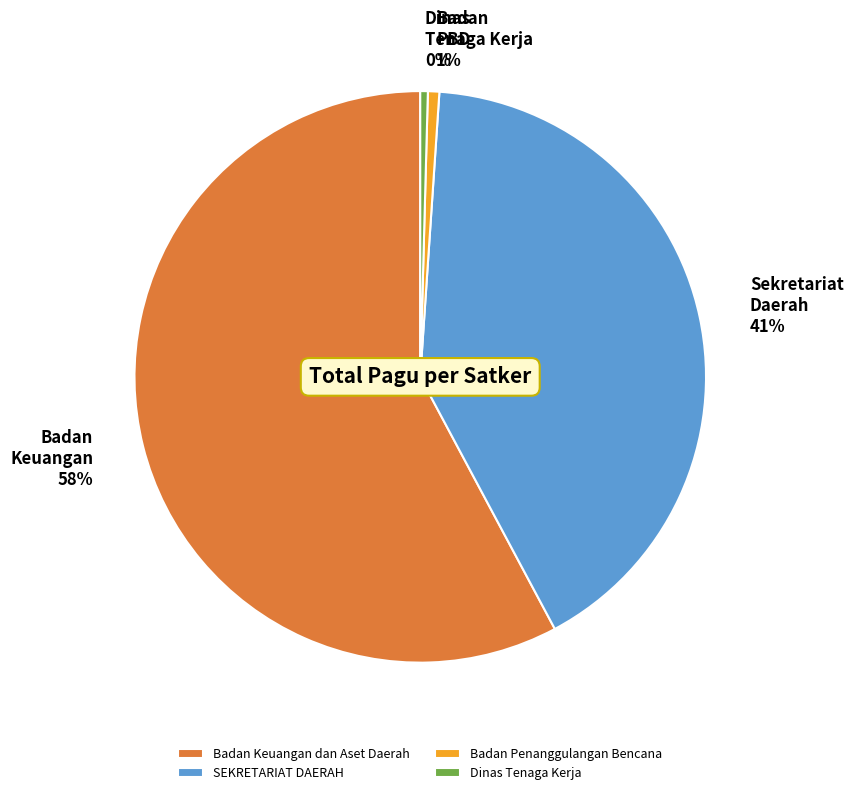

Is the sum of Badan Keuangan dan Aset Daerah and SEKRETARIAT DAERAH greater than half?

Yes